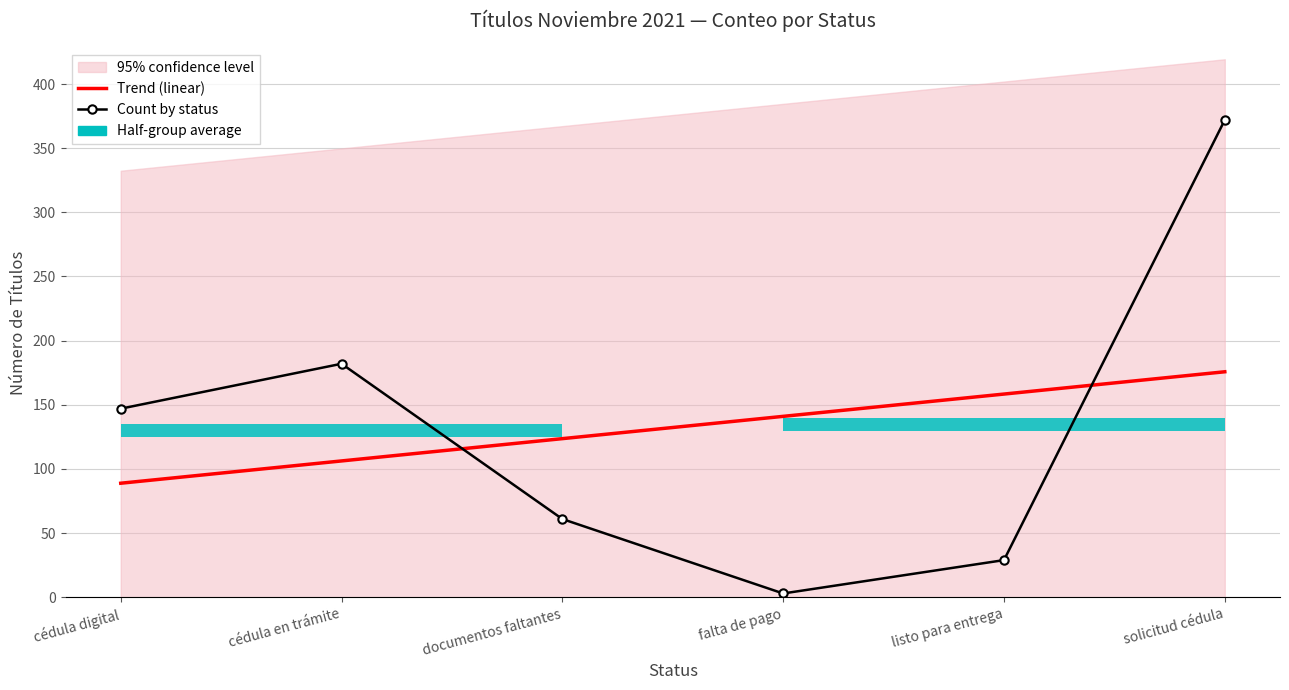

Is it true that Count by status equals 147.0 at cédula digital?

True